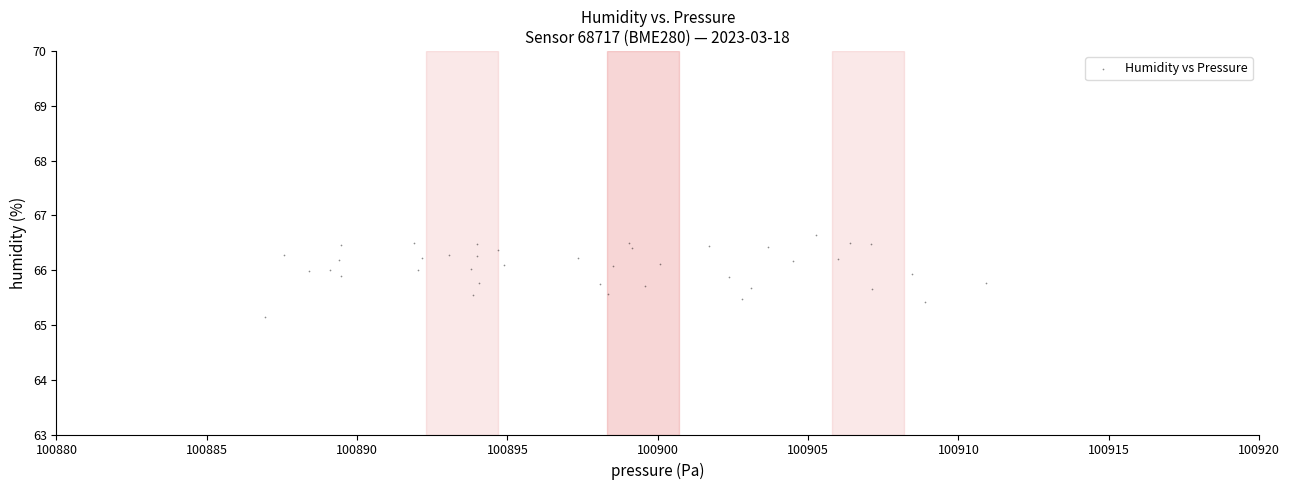

What Y value in the scatter plot is closest to 65?

65.1